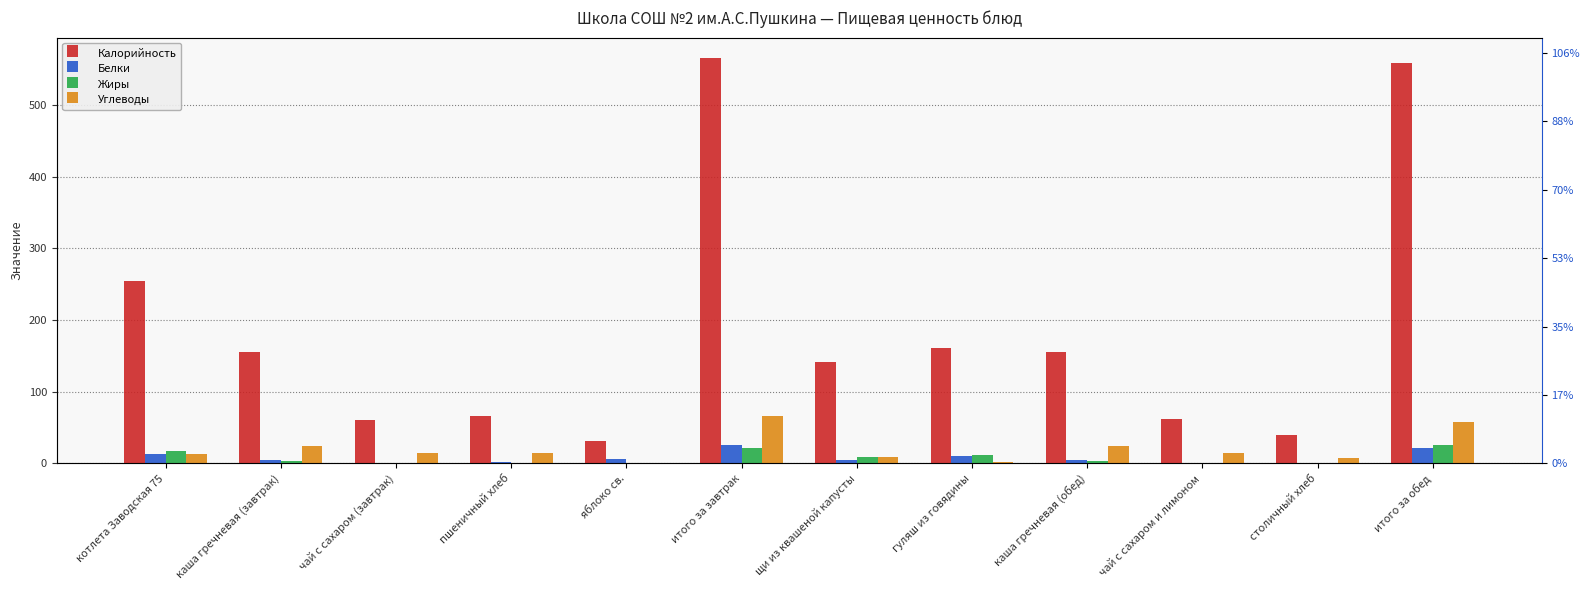

What is the spread (max minus min) of values at итого за обед?

537